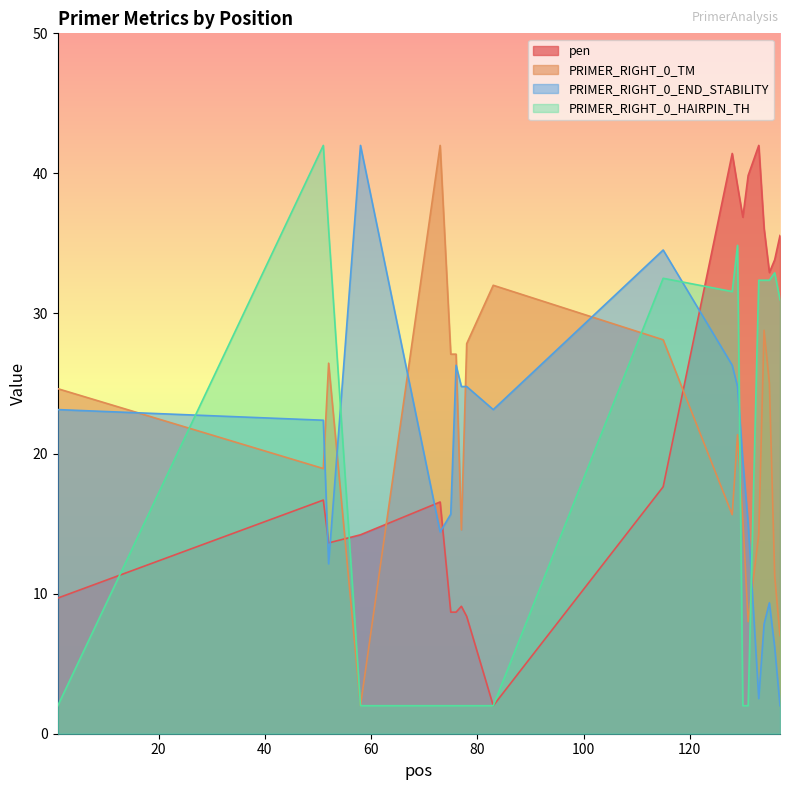

At which label does PRIMER_RIGHT_0_TM first exceed 24?

1